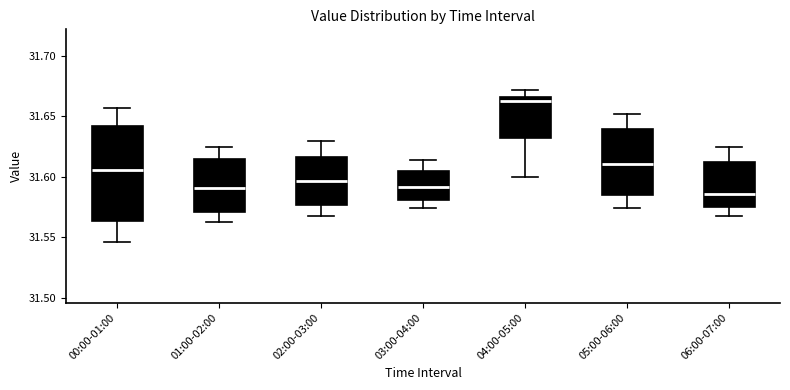

Which box's median line is the lowest?

06:00-07:00